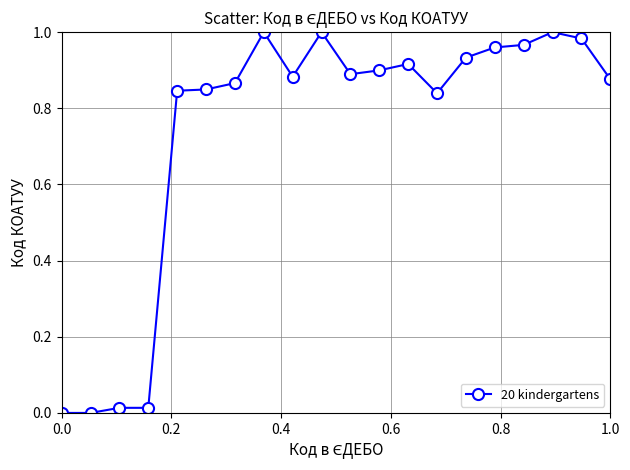

True or false: the data has more than 0 interior local peaks.

True